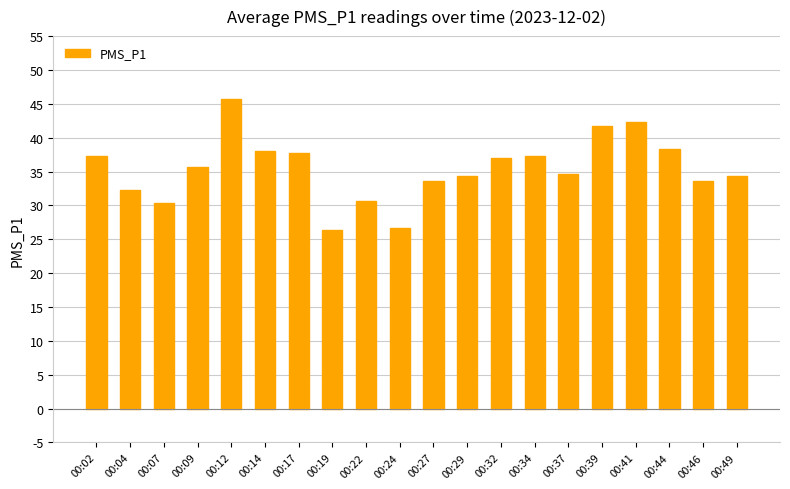

What value does the data have at 00:09?

35.7